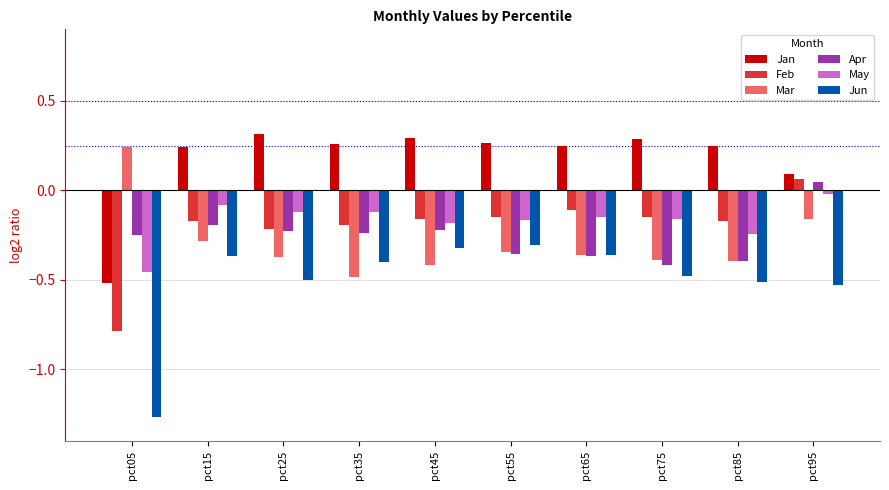

What are all the series names shown in the legend?

Jan, Feb, Mar, Apr, May, Jun